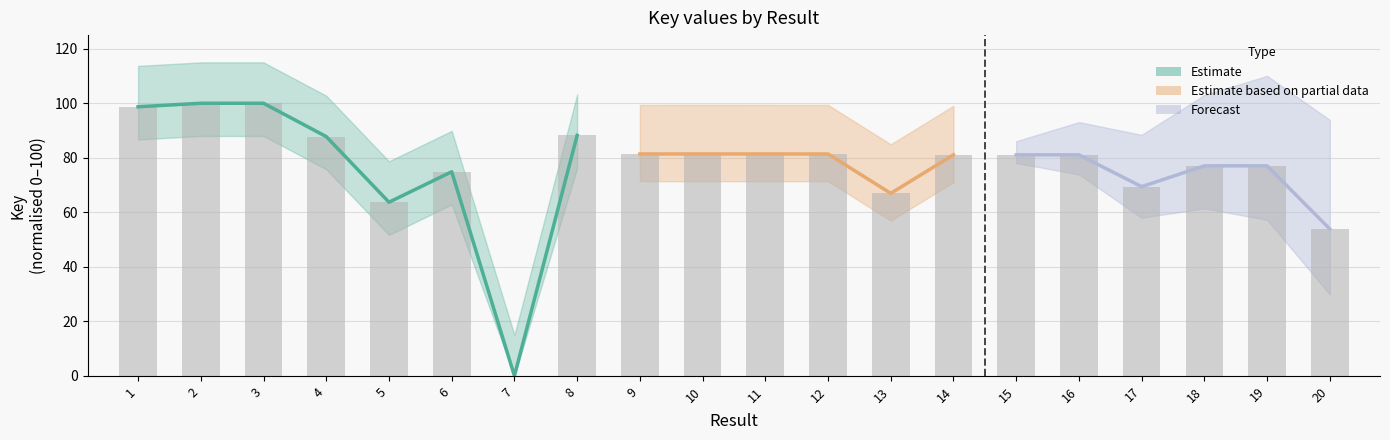

Read the value at 18.

77.0